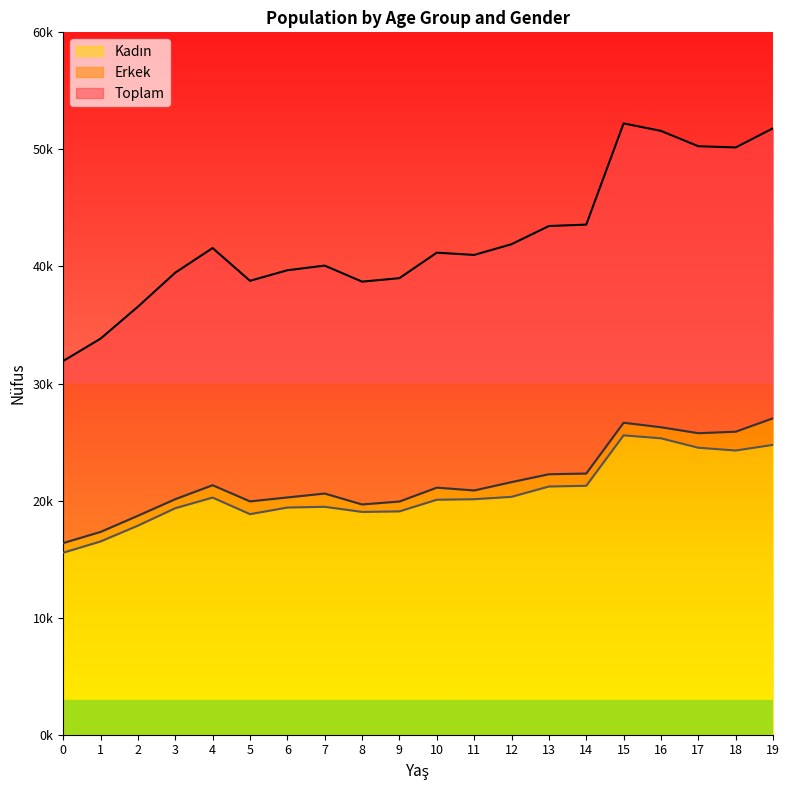

What is the difference between the Toplam values at 4 and 12?

326.8